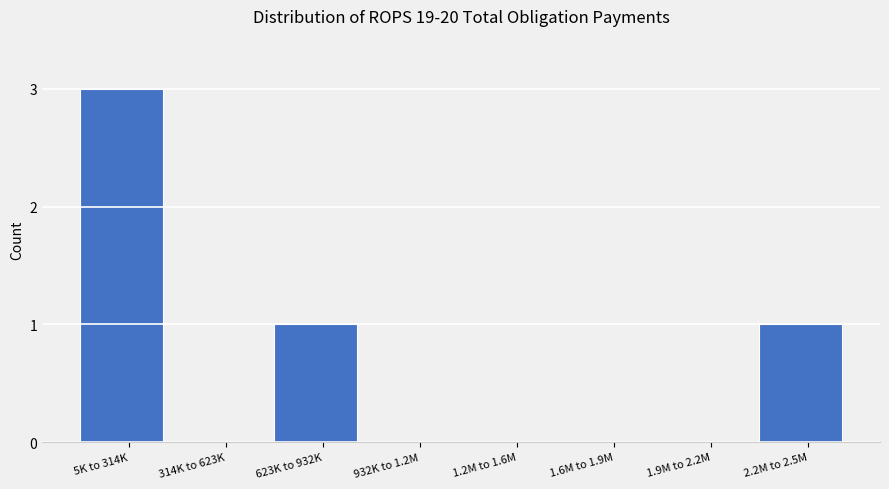

Reading left to right, transcribe all the data shown in this chart.

5K to 314K=3	314K to 623K=0	623K to 932K=1	932K to 1.2M=0	1.2M to 1.6M=0	1.6M to 1.9M=0	1.9M to 2.2M=0	2.2M to 2.5M=1